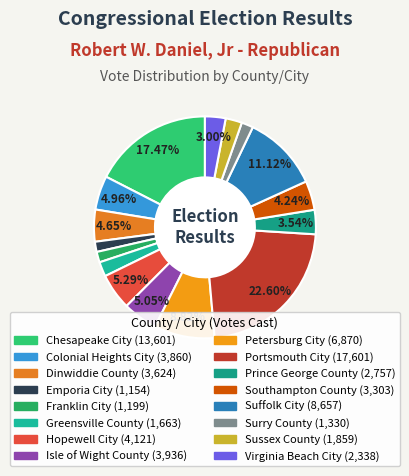

What is the largest slice in the pie chart?

Portsmouth City